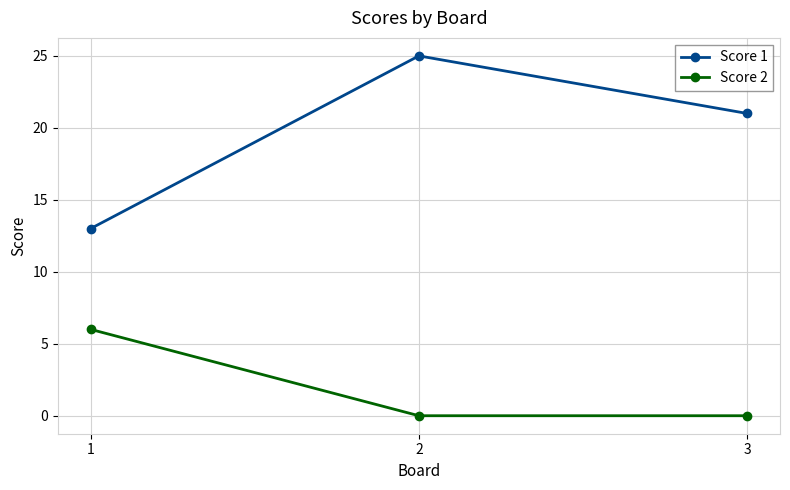

Count the Score 2 values in the range 0 to 6.

3